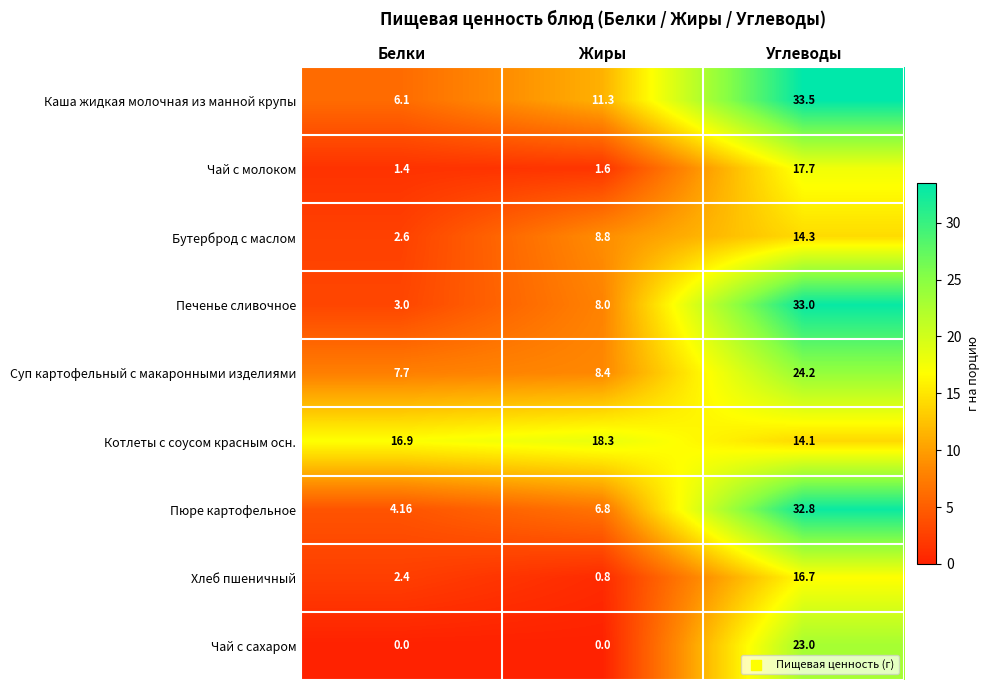

List the labels in order of Чай с молоком value, smallest first.

Белки, Жиры, Углеводы